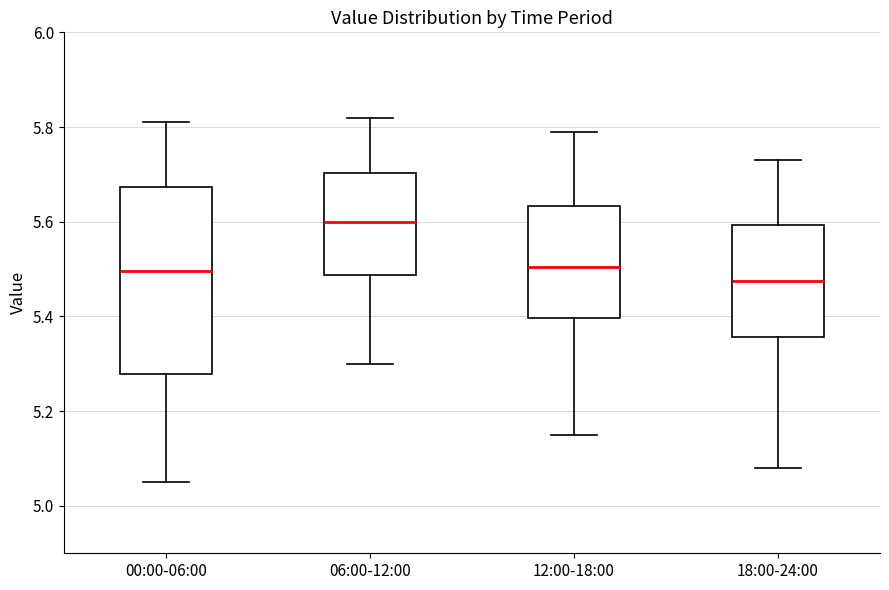

Comparing the boxes themselves (not the whiskers), which one is the tallest?

00:00-06:00